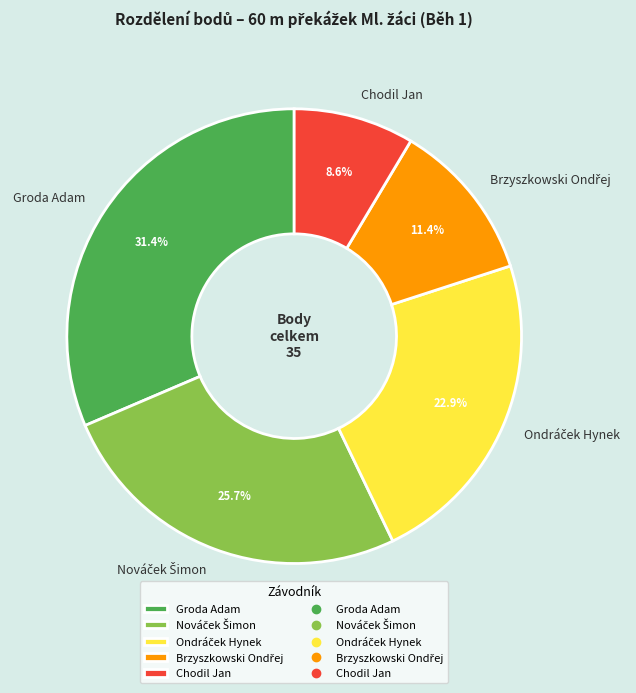

Is there any slice that represents more than half of the pie?

No